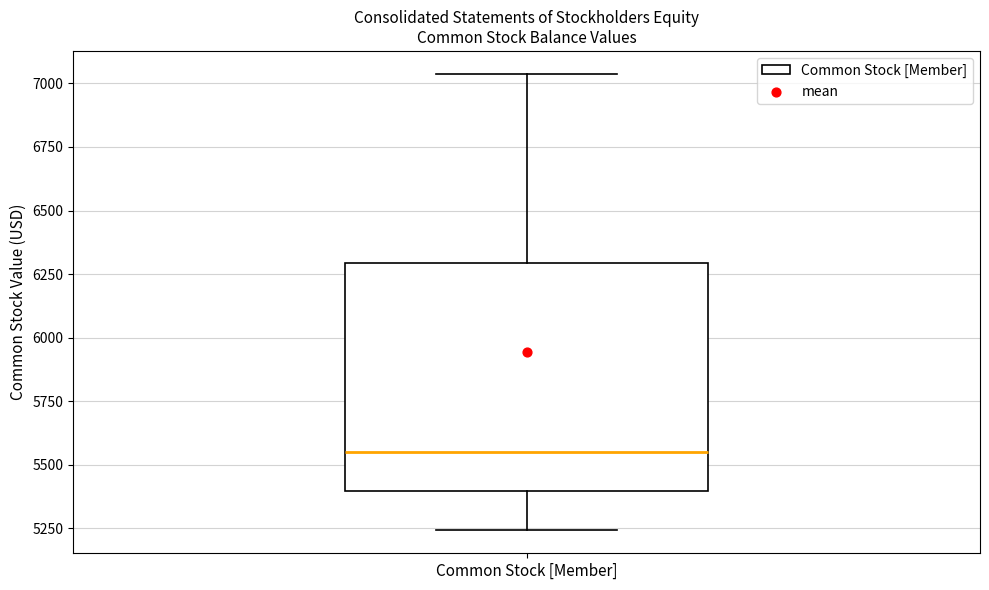

Transcribe this box plot: give where the median line is, the range the box spans, and where the two whiskers end, as read against the y-axis. The values are not printed on the chart, so give them approximately, as read against the axis.

median 5550, box 5400 to 6300, whiskers 5250 to 7050